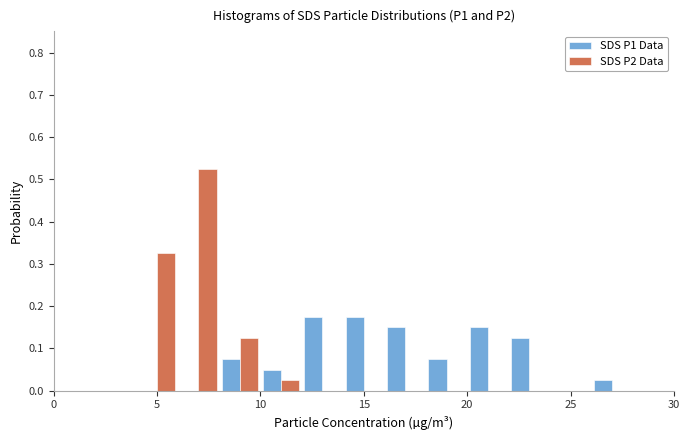

In the SDS P2 Data series, which range on the x-axis has the tallest bar?

6 to 8